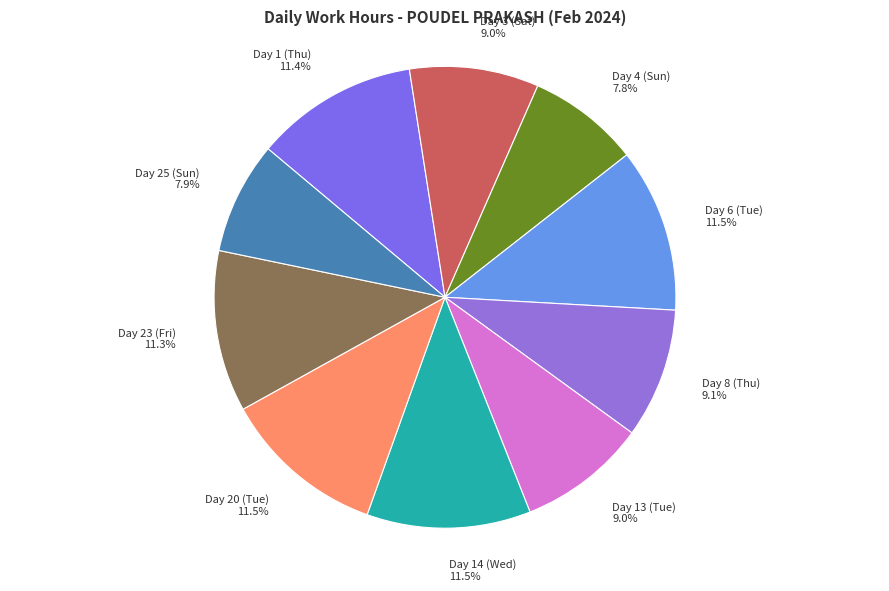

To the nearest percent, what percentage of the pie is Day 8 (Thu)?

9%